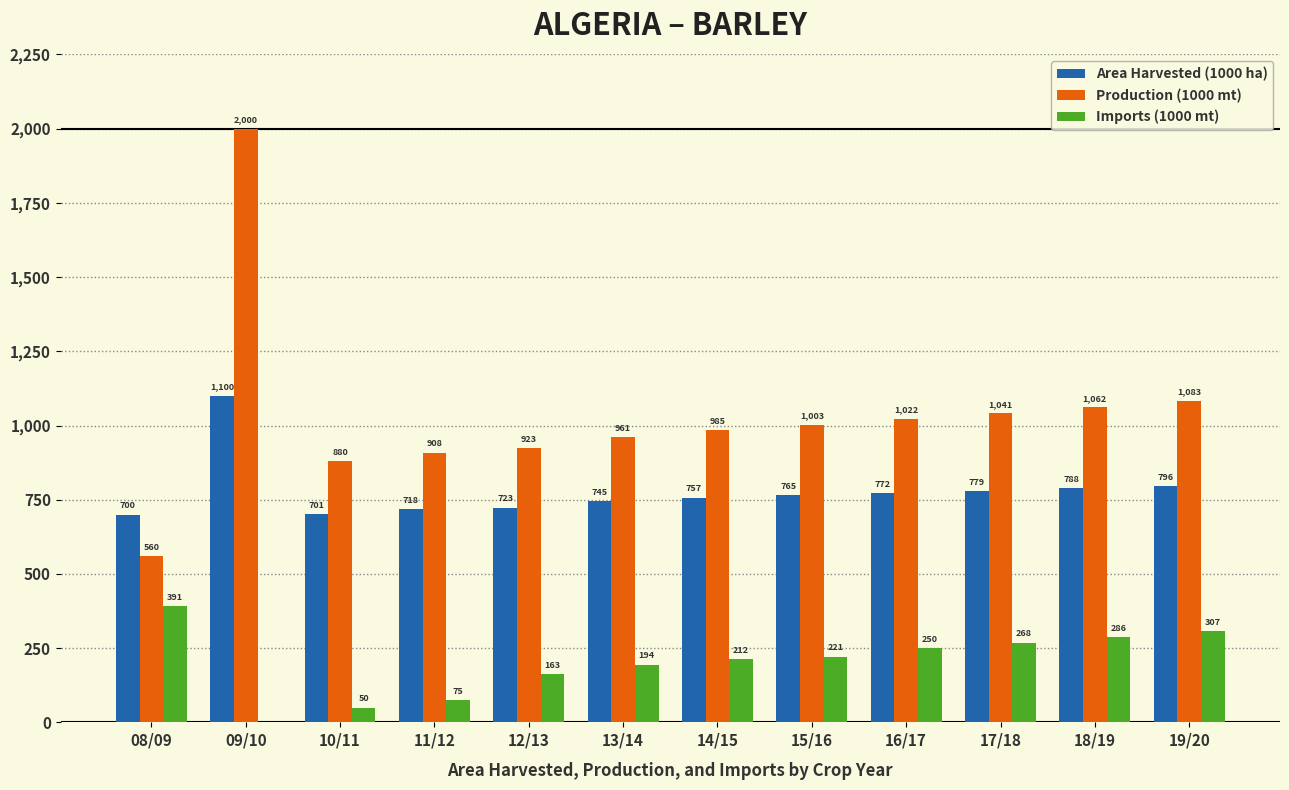

Reading right to left, list all the values displayed in this chart.

Area Harvested (1000 ha): 19/20=796	18/19=788	17/18=779	16/17=772	15/16=765	14/15=757	13/14=745	12/13=723	11/12=718	10/11=701	09/10=1100	08/09=700
Production (1000 mt): 19/20=1083	18/19=1062	17/18=1041	16/17=1022	15/16=1003	14/15=985	13/14=961	12/13=923	11/12=908	10/11=880	09/10=2000	08/09=560
Imports (1000 mt): 19/20=307	18/19=286	17/18=268	16/17=250	15/16=221	14/15=212	13/14=194	12/13=163	11/12=75	10/11=50	09/10=0	08/09=391